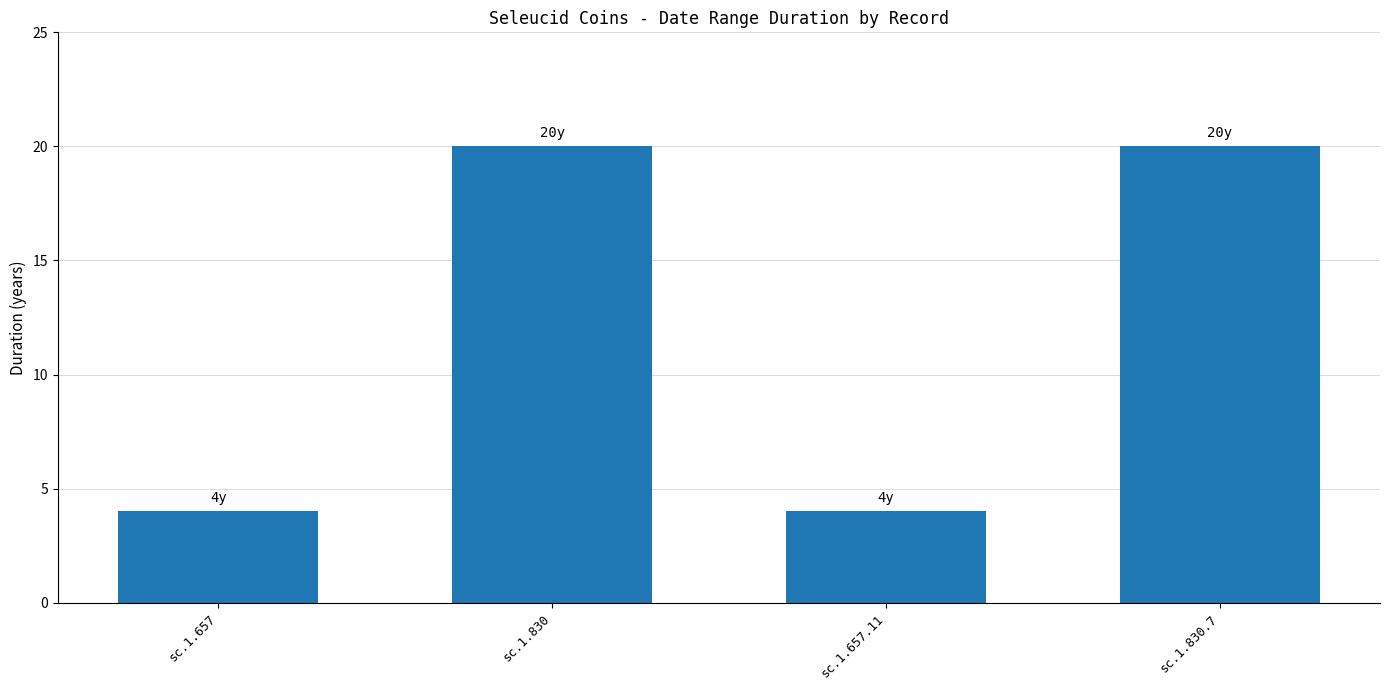

Reading right to left, what are all the values shown in this chart?

20	4	20	4